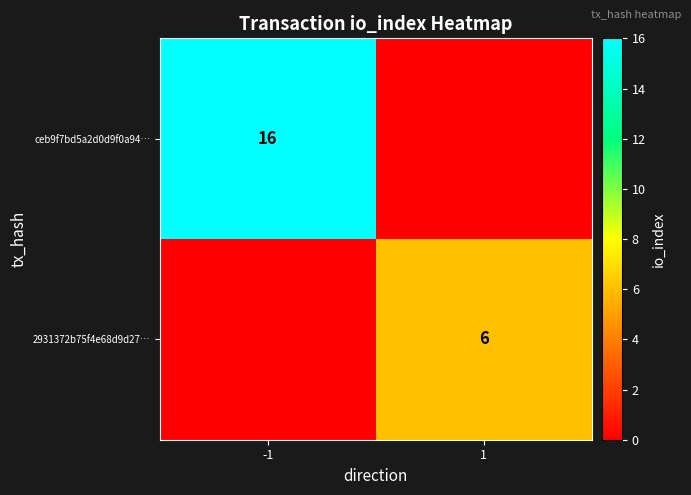

The value of 2931372b75f4e68d9d27… at 1 is 6. True or false?

True